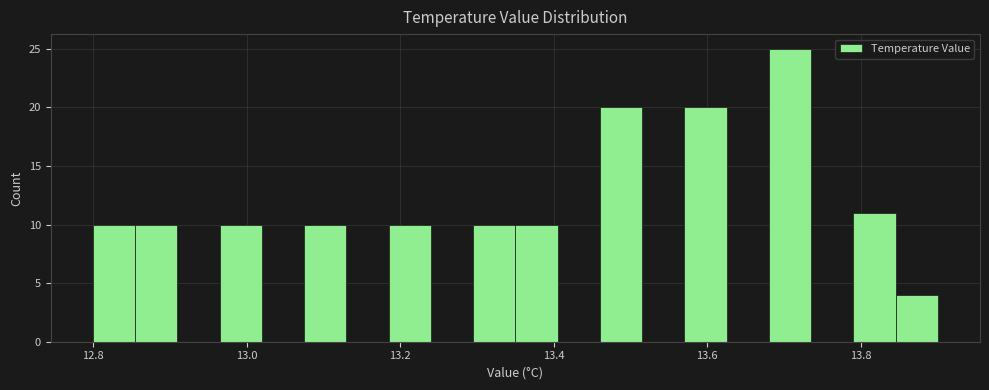

Read against the x-axis, roughly where is the centre of the tallest bar?

13.70